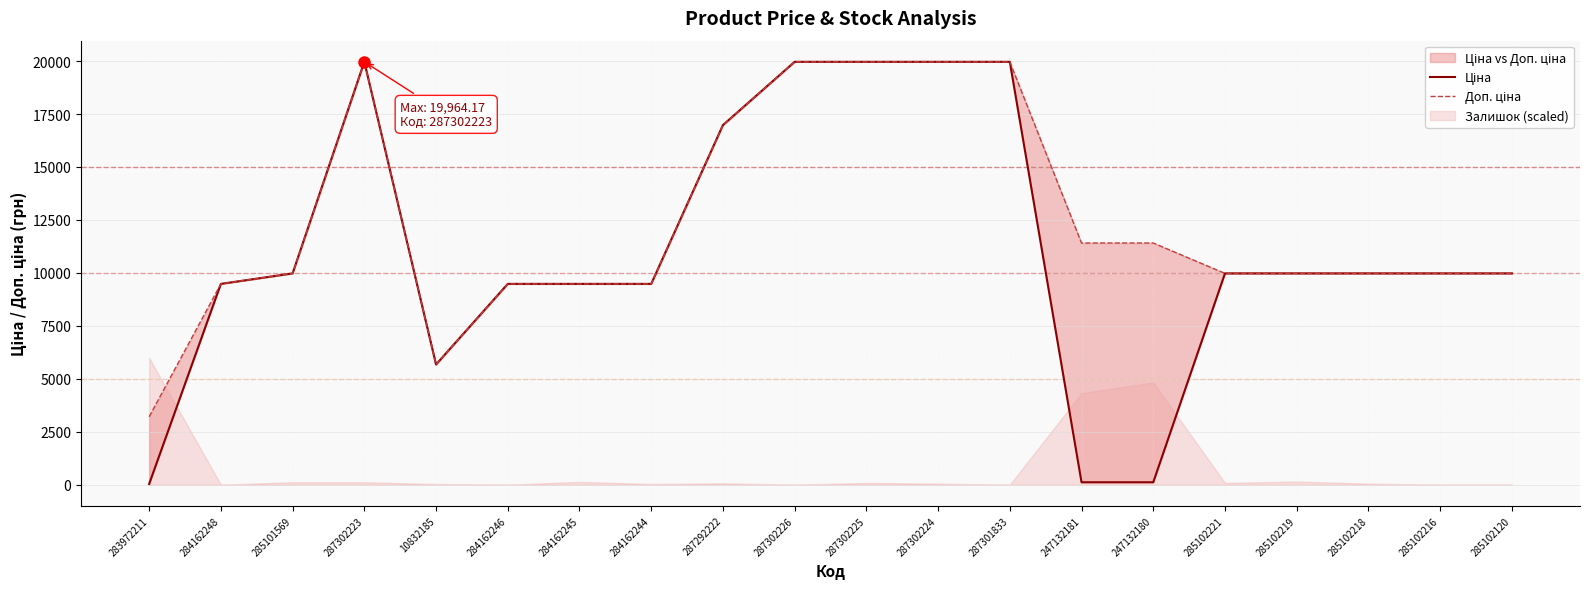

True or false: Ціна has more than 2 interior local peaks.

False